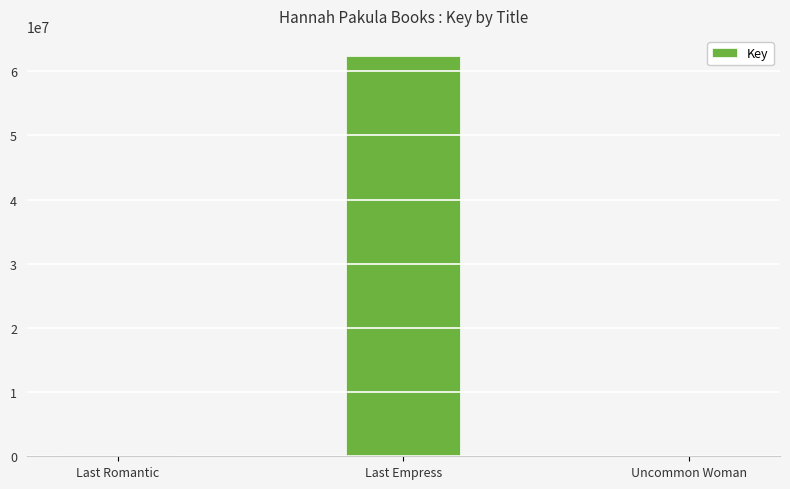

The value at Last Empress is 89555775. True or false?

False